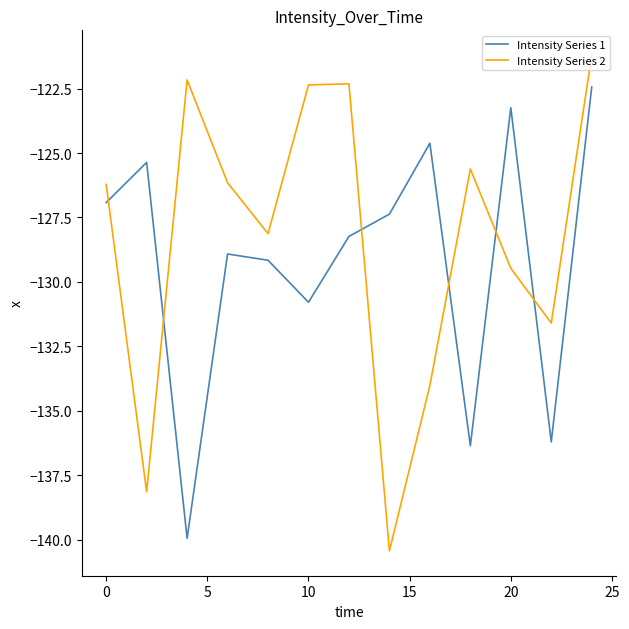

What is the difference between the maximum and minimum values in the Intensity Series 1 series?

17.5